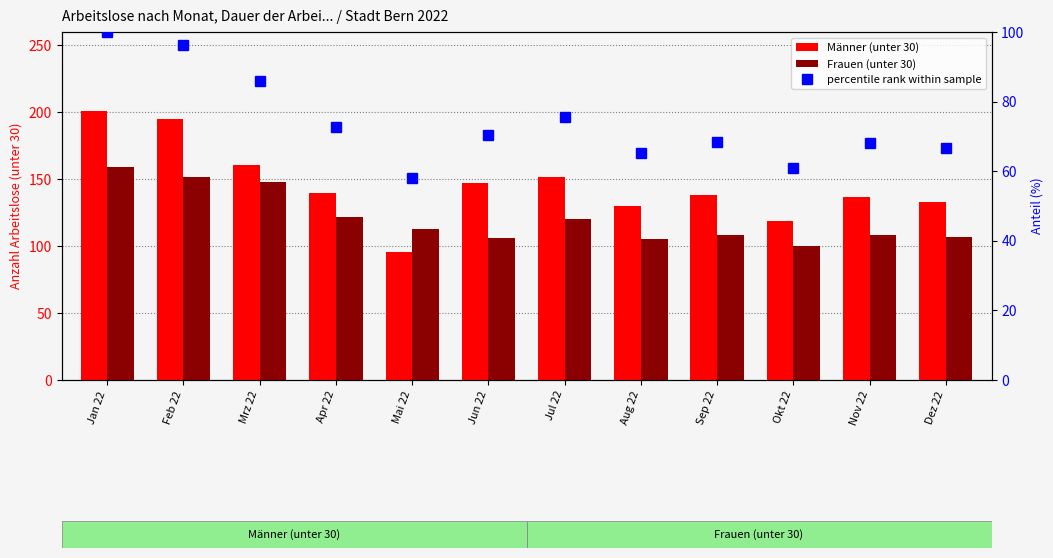

At Apr 22, list the series in order from largest to smallest.

Männer (unter 30), Frauen (unter 30), percentile rank within sample